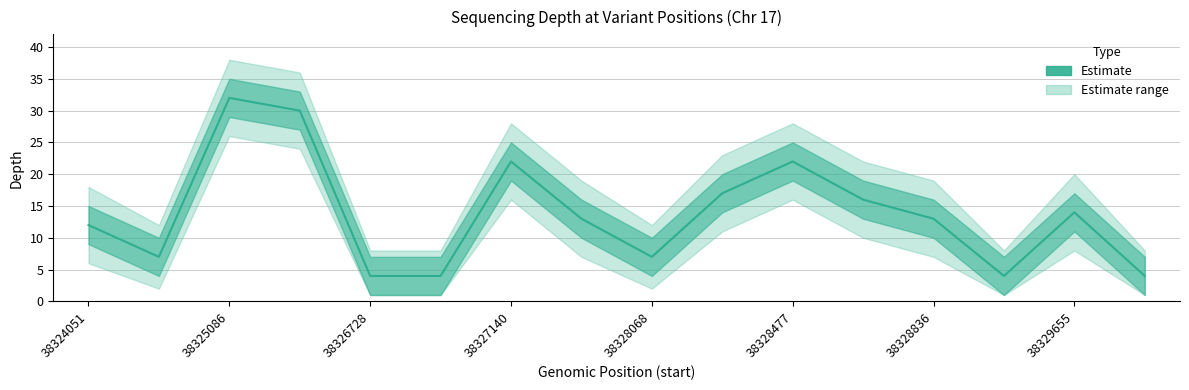

How many depth_upper values are between 12 and 28?

10